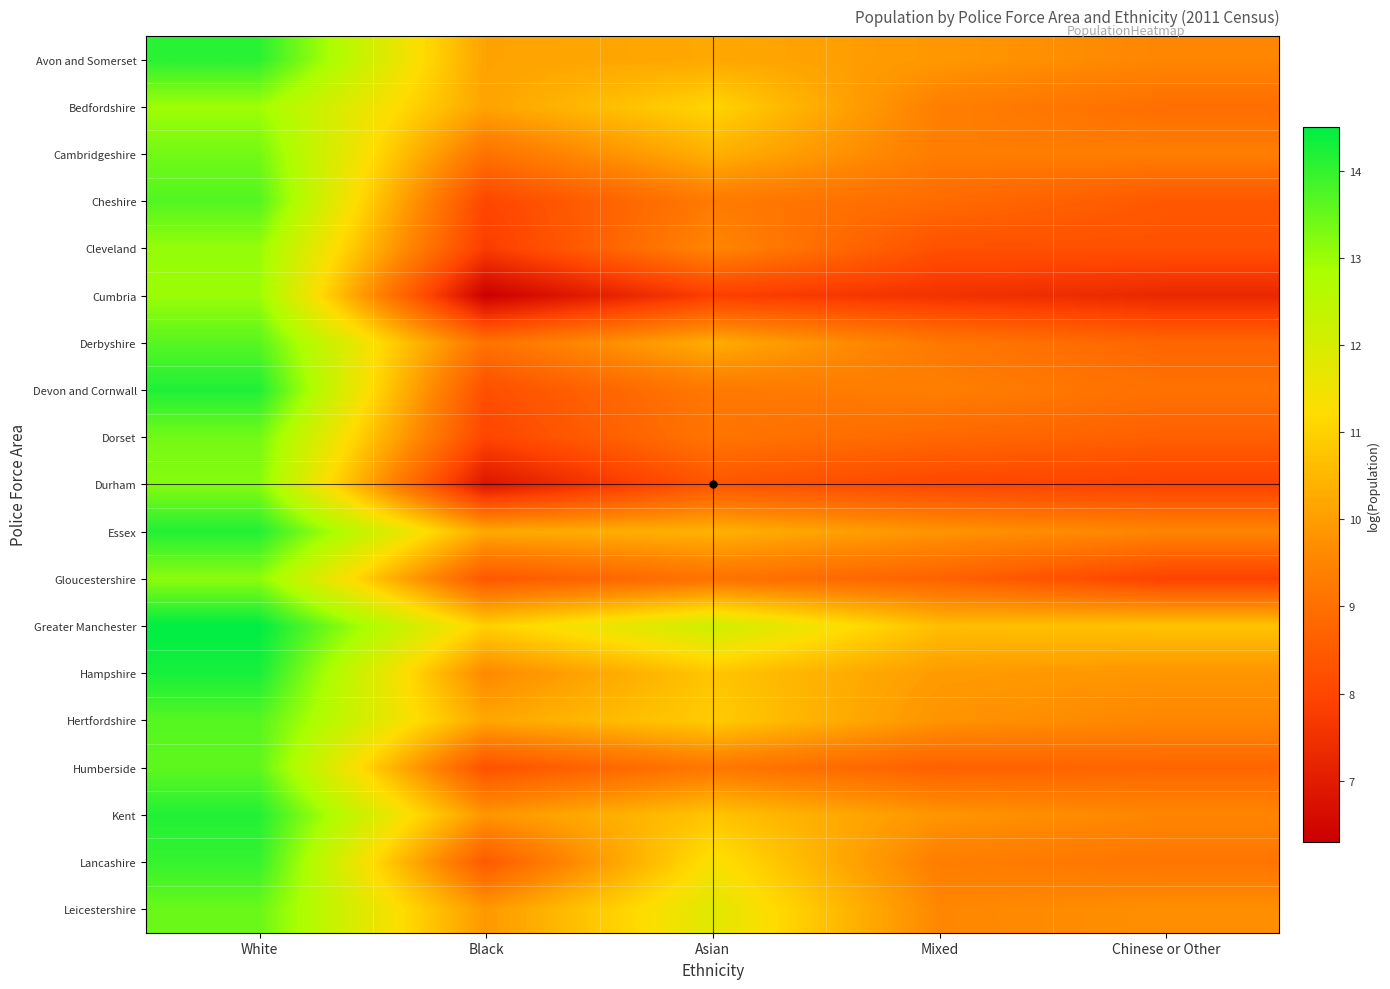

Which series has the widest spread of values?

Cumbria